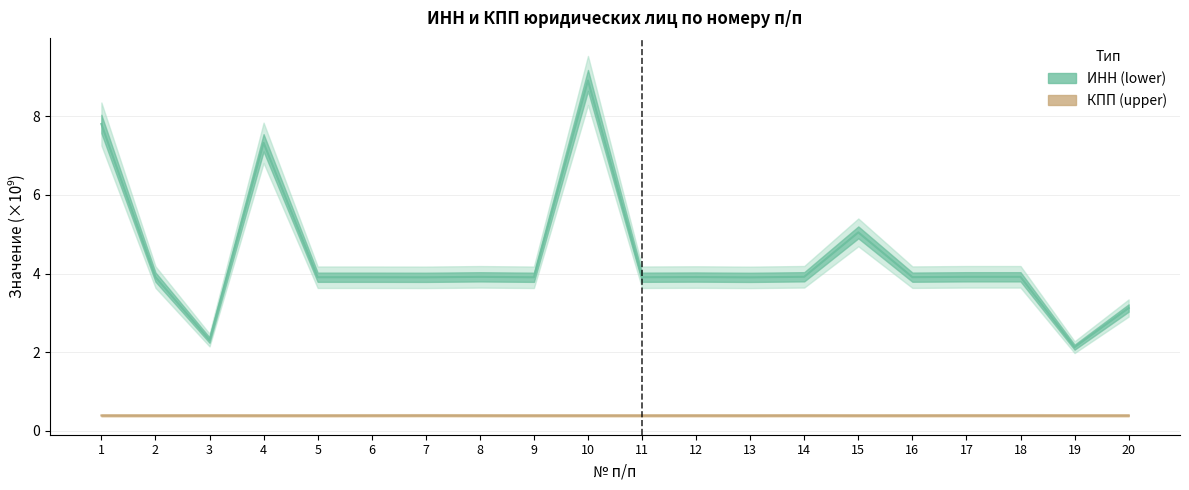

True or false: ИНН (lower) and КПП (upper) cross at least once.

False